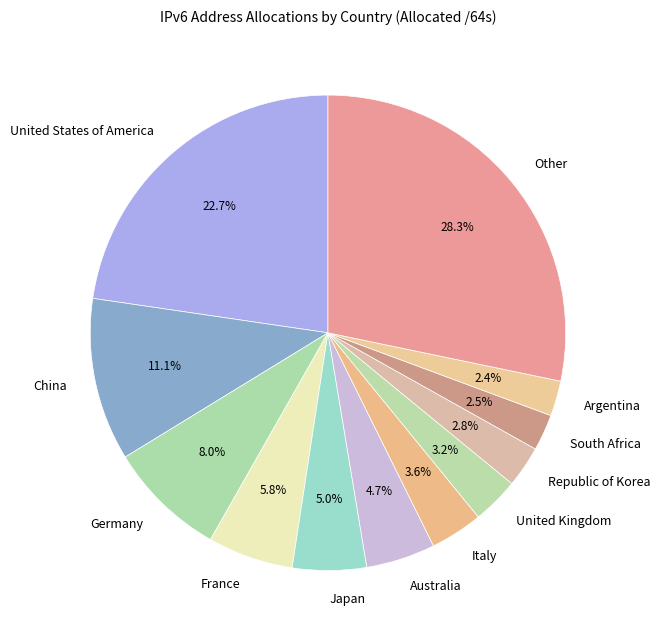

Combined, do United Kingdom and Italy account for over 50%?

No